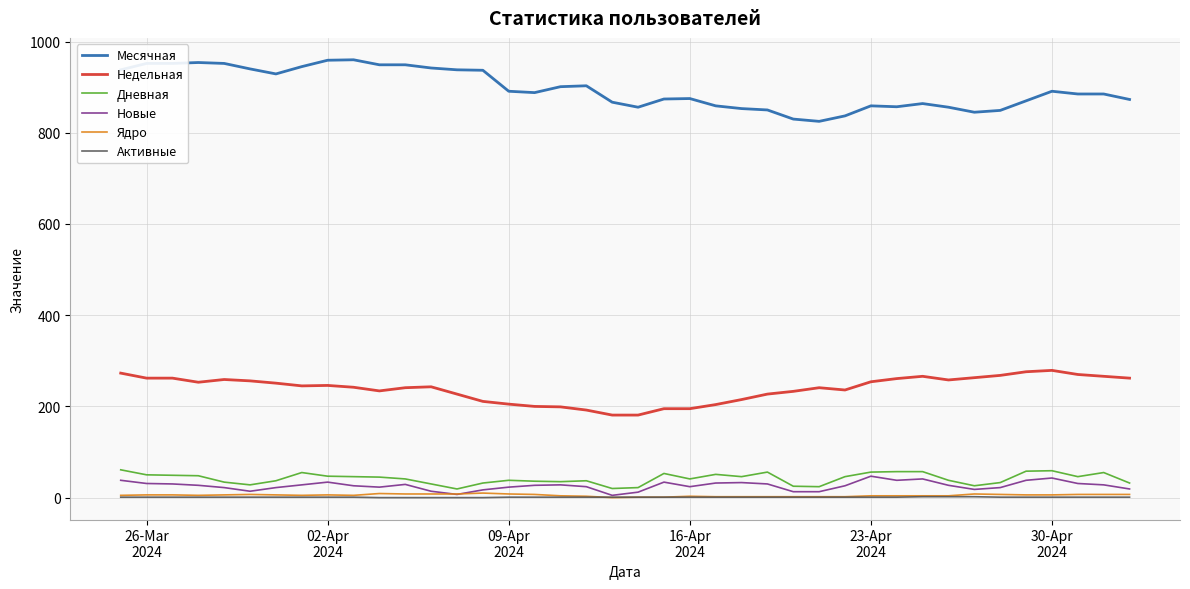

True or false: Недельная and Дневная cross at least once.

False